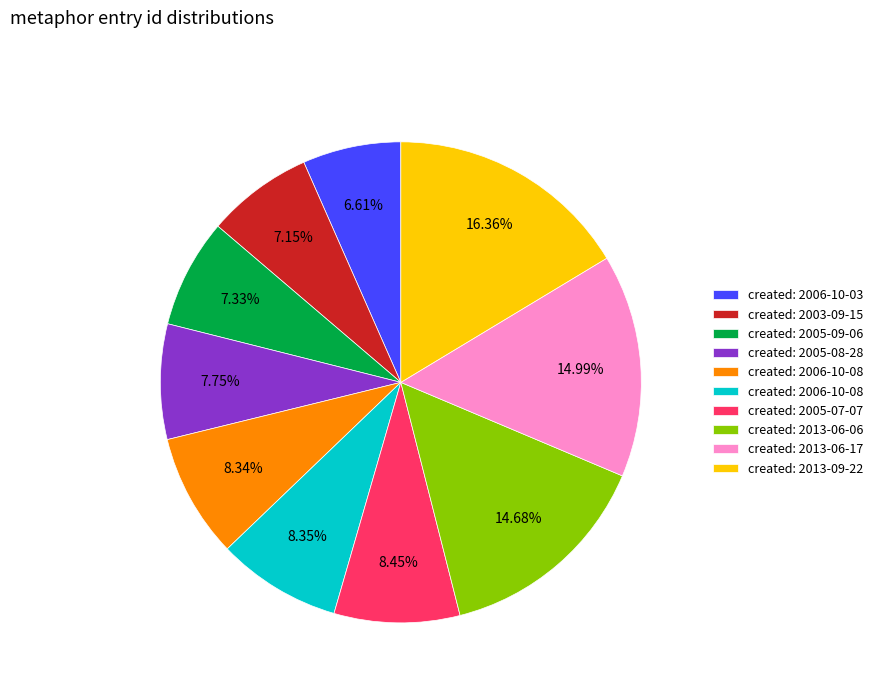

Does any single category account for the majority?

No